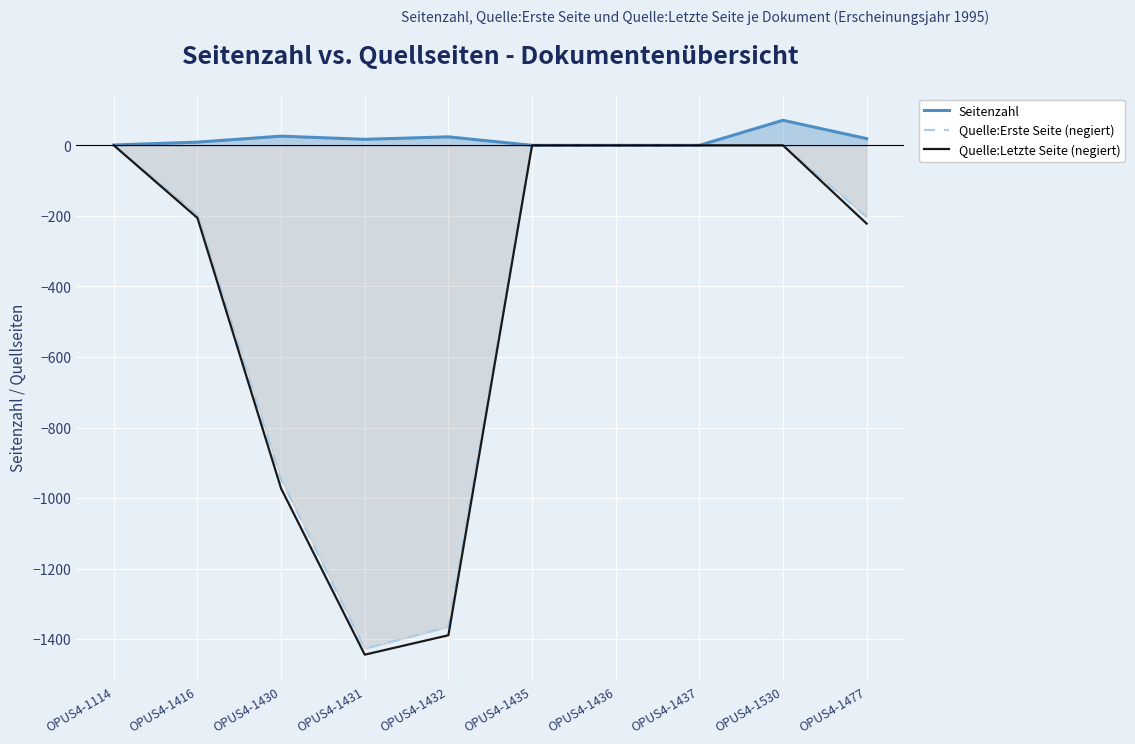

List the labels in order of Seitenzahl value, smallest first.

OPUS4-1435, OPUS4-1436, OPUS4-1437, OPUS4-1114, OPUS4-1416, OPUS4-1431, OPUS4-1477, OPUS4-1432, OPUS4-1430, OPUS4-1530